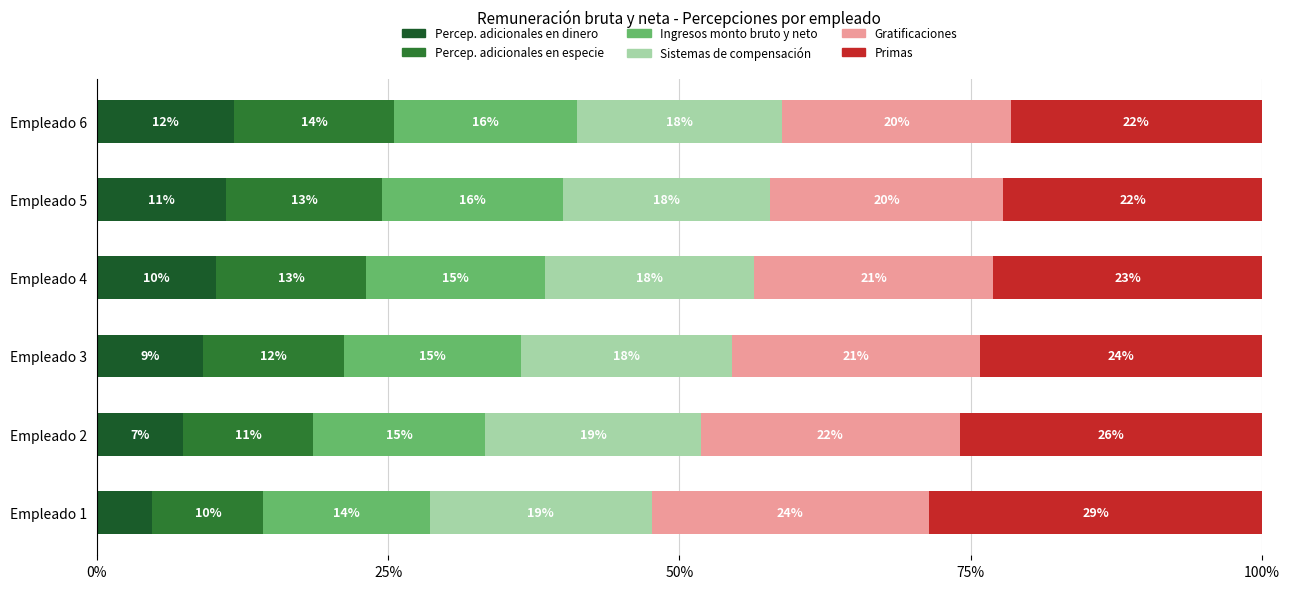

Which series has the largest total across all categories?

Primas